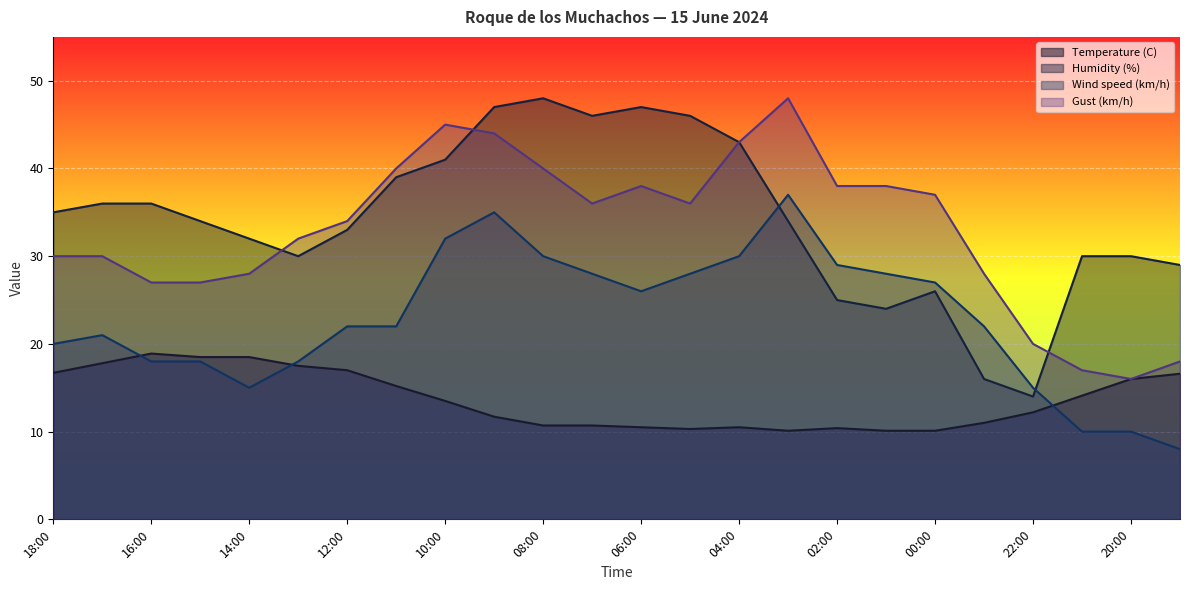

The value of Gust (km/h) at 09:00 is 44.0. True or false?

True